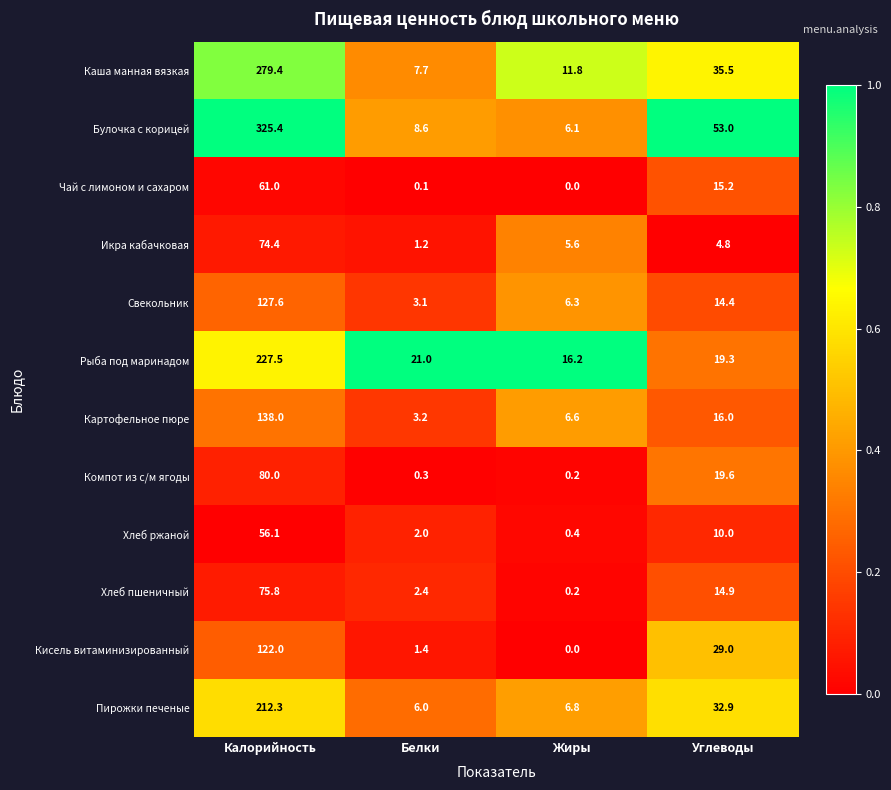

At how many categories does at least one series exceed 0?

4